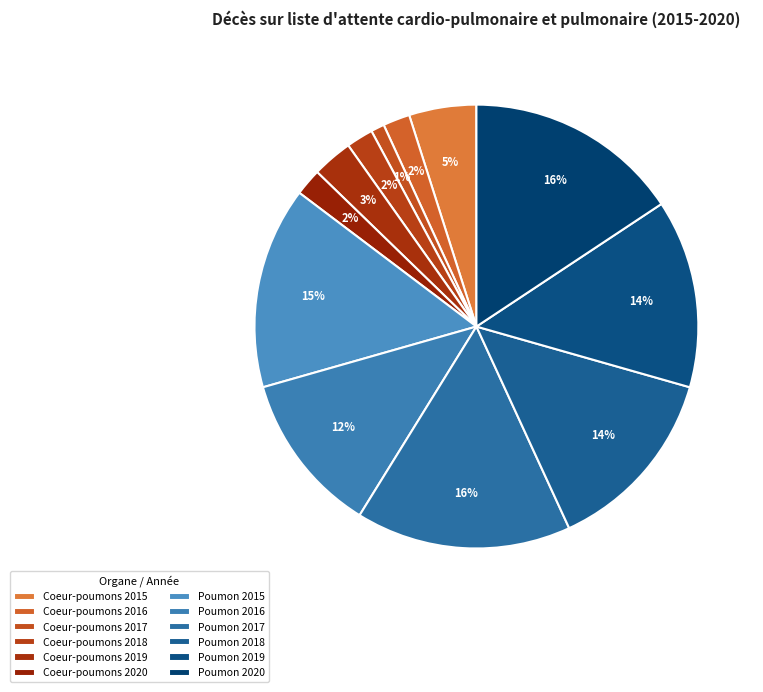

To the nearest percent, what is the average slice percentage?

8%